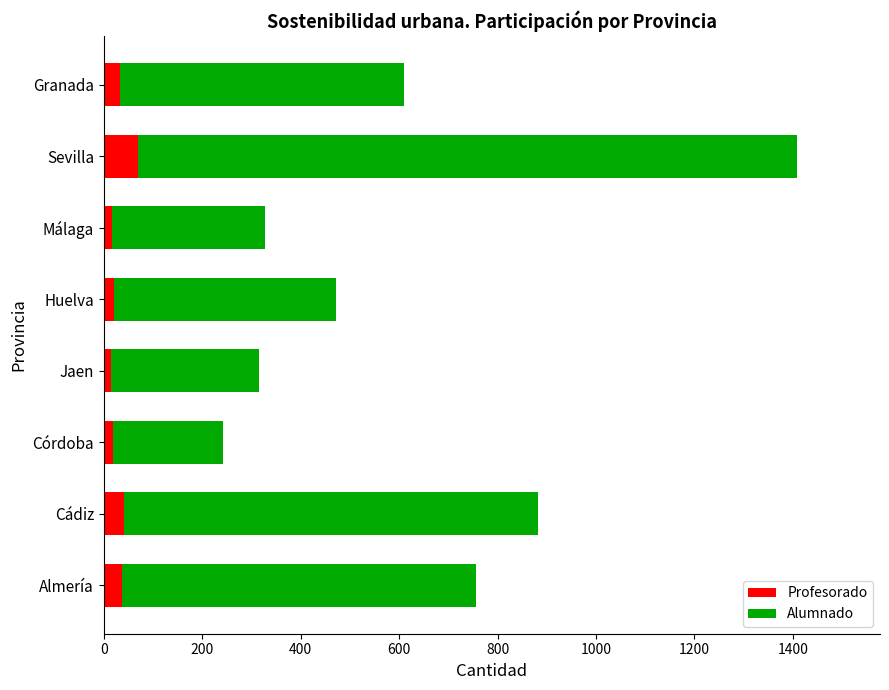

What are all the series names shown in the legend?

Profesorado, Alumnado